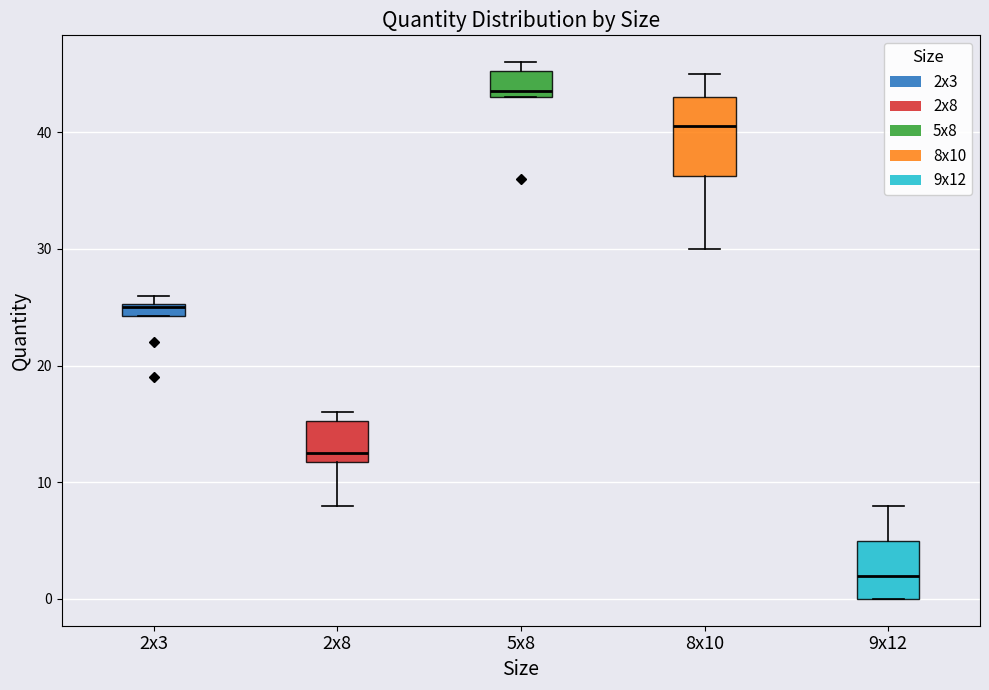

Which box is the tallest, from its lower edge to its upper edge?

8x10